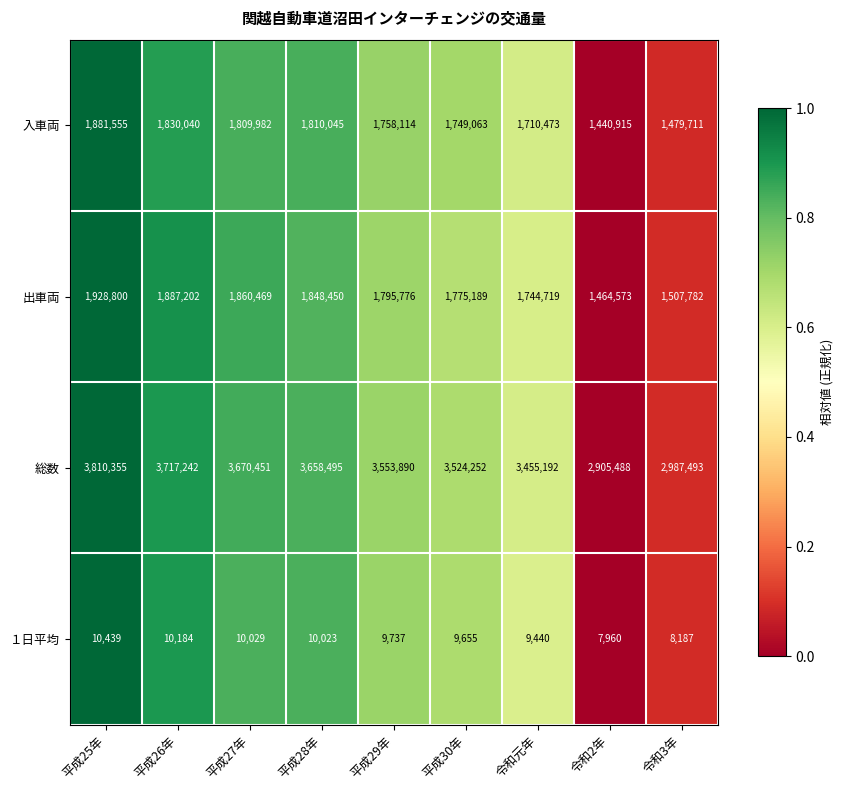

What is the average value of the １日平均 series?

9517